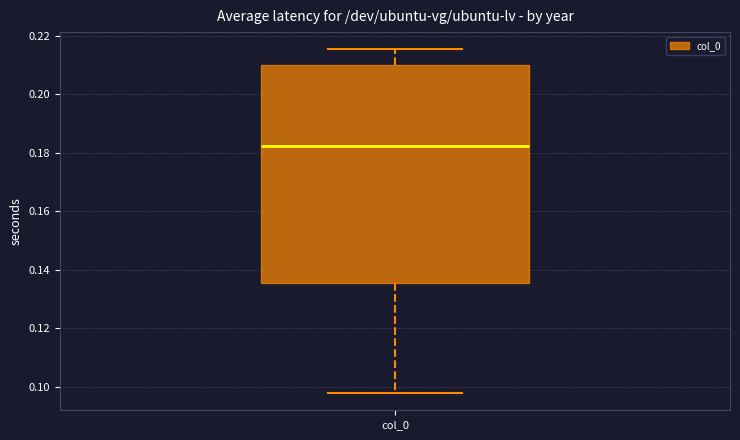

Read this box plot against the y-axis: the position of the median line, the range covered by the box, and the ends of both whiskers. The values are not printed on the chart, so give them approximately, as read against the axis.

median 0.182, box 0.136 to 0.210, whiskers 0.098 to 0.216